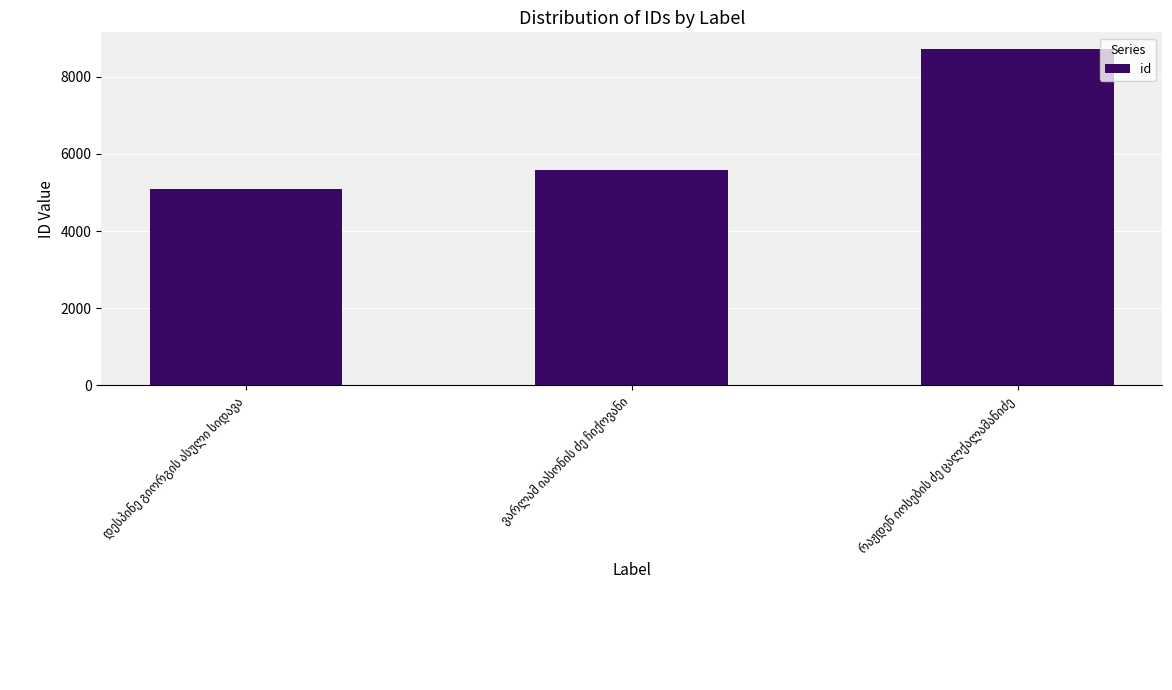

What is the value of the 1st bar from the left?

5103